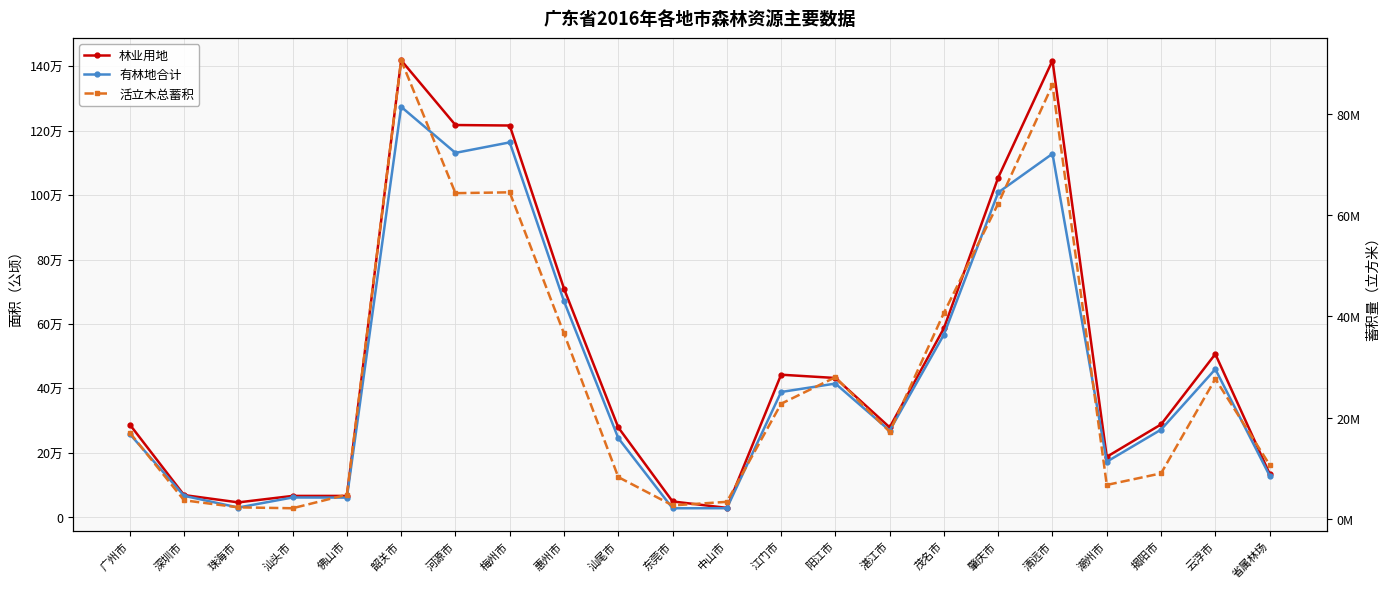

True or false: 有林地合计 has a value of 1128346.0 at 清远市.

True